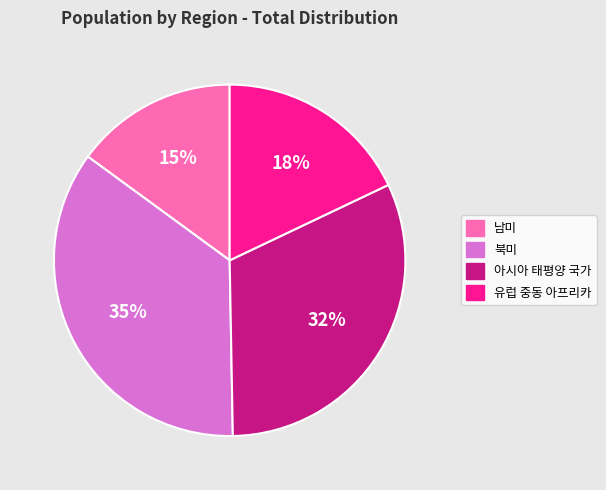

Is there any slice that represents more than half of the pie?

No